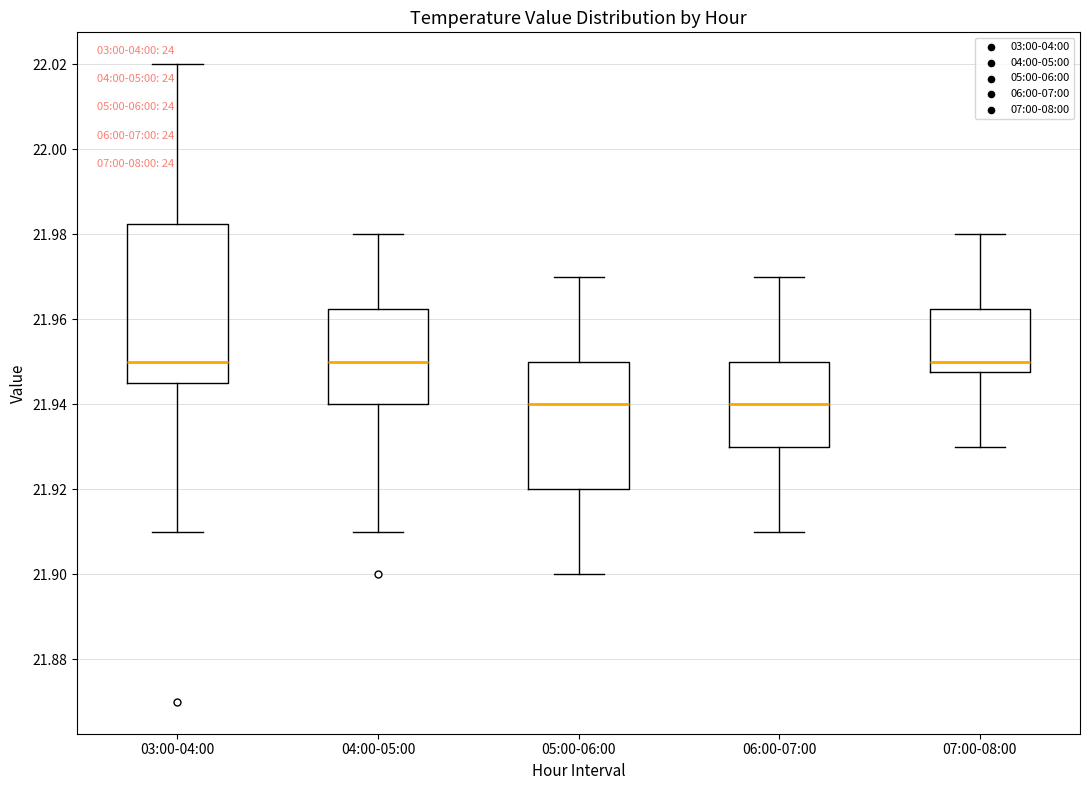

Comparing the boxes themselves (not the whiskers), which one is the tallest?

03:00-04:00